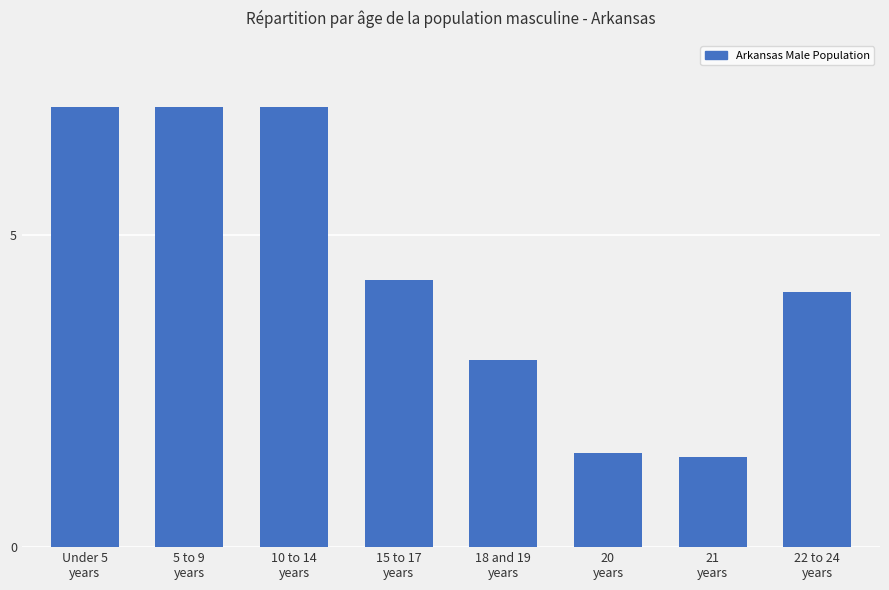

The chart shows a value of 0.6 at 20
years. True or false?

False